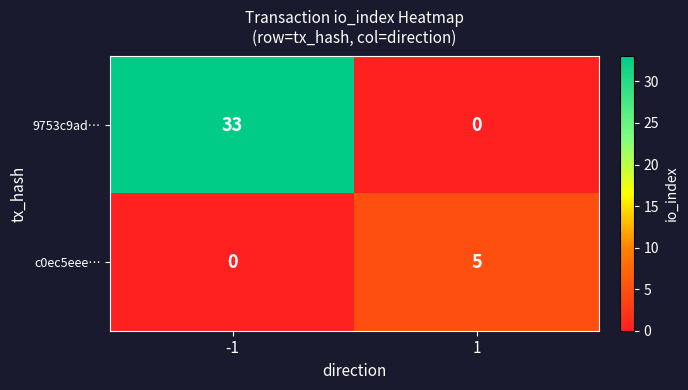

Reading left to right, extract all data points from this chart.

9753c9ad…: -1=33	1=0
c0ec5eee…: -1=0	1=5